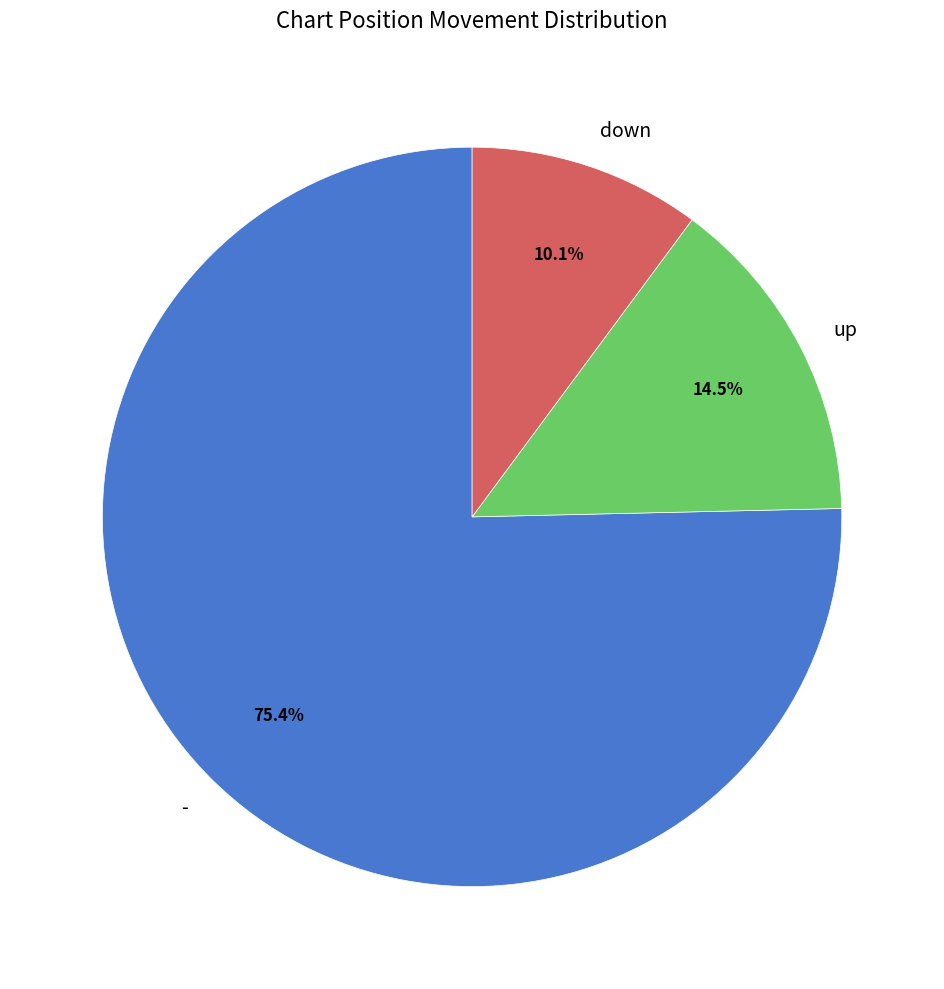

Rank the categories by value from highest to lowest.

-, up, down